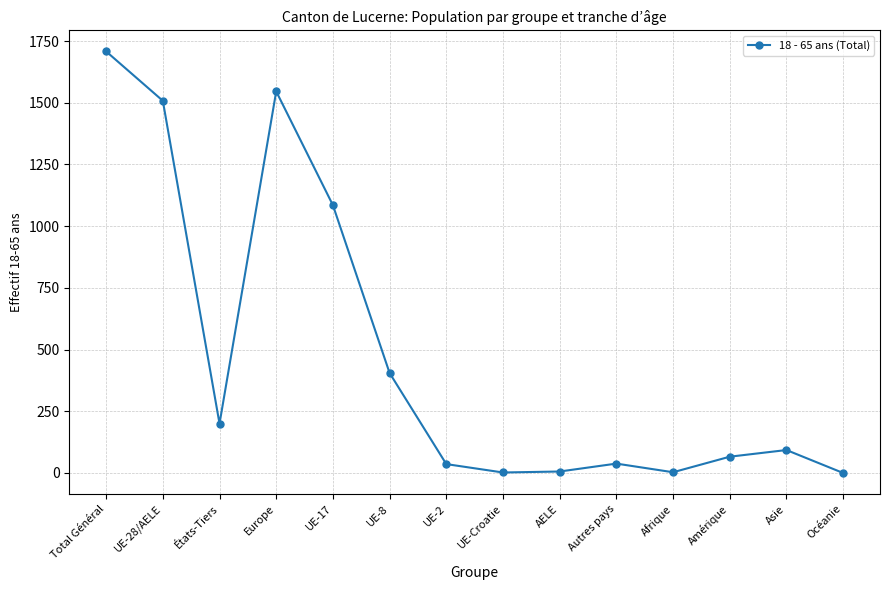

Does the chart display data point markers on the line(s)?

Yes